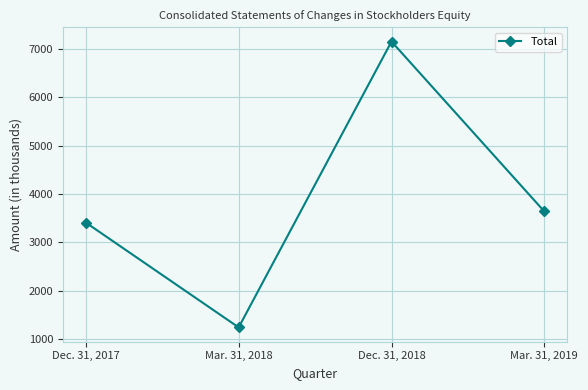

The chart shows a value of 1977 at Mar. 31, 2019. True or false?

False